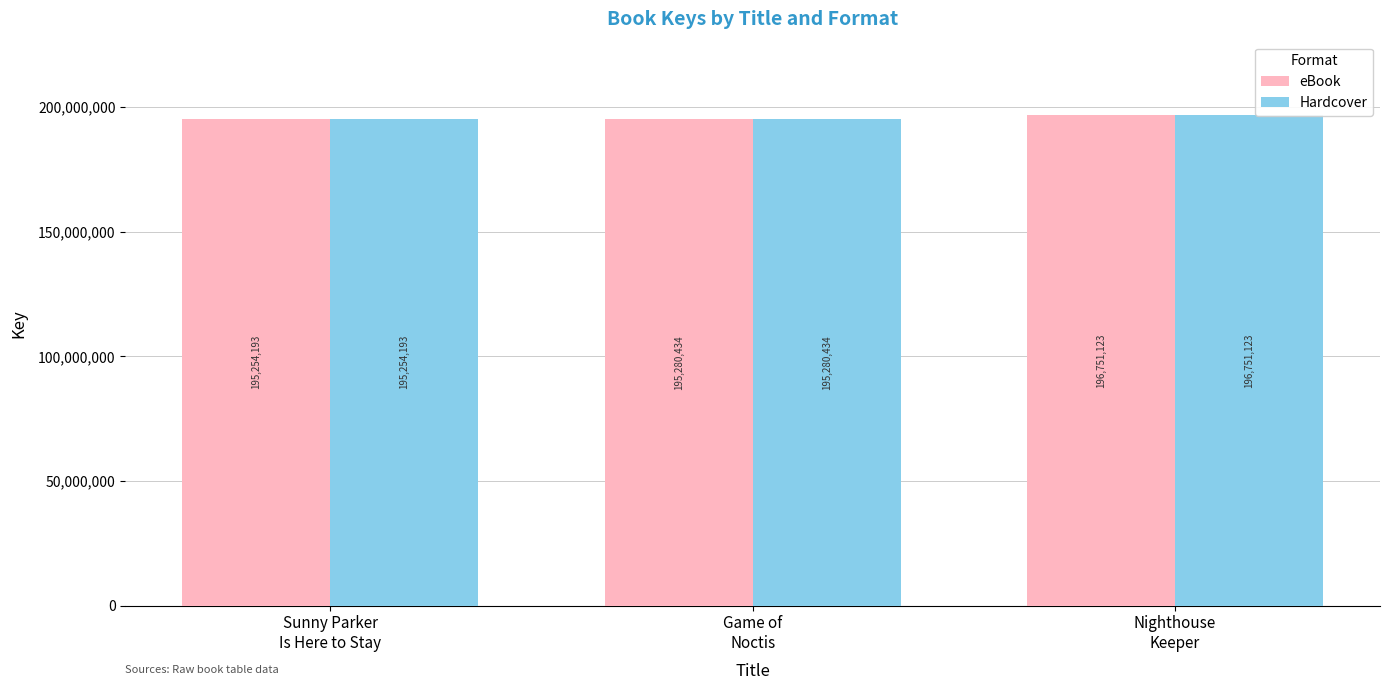

What is the label of the 2nd bar from the left?

Game of
Noctis